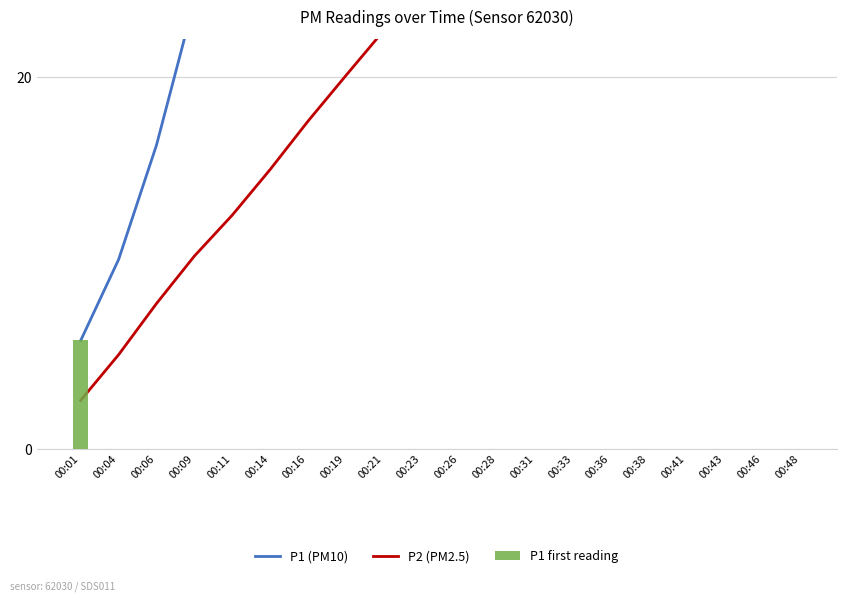

True or false: P1 (PM10) has a value of 91.7 at 00:33.

True